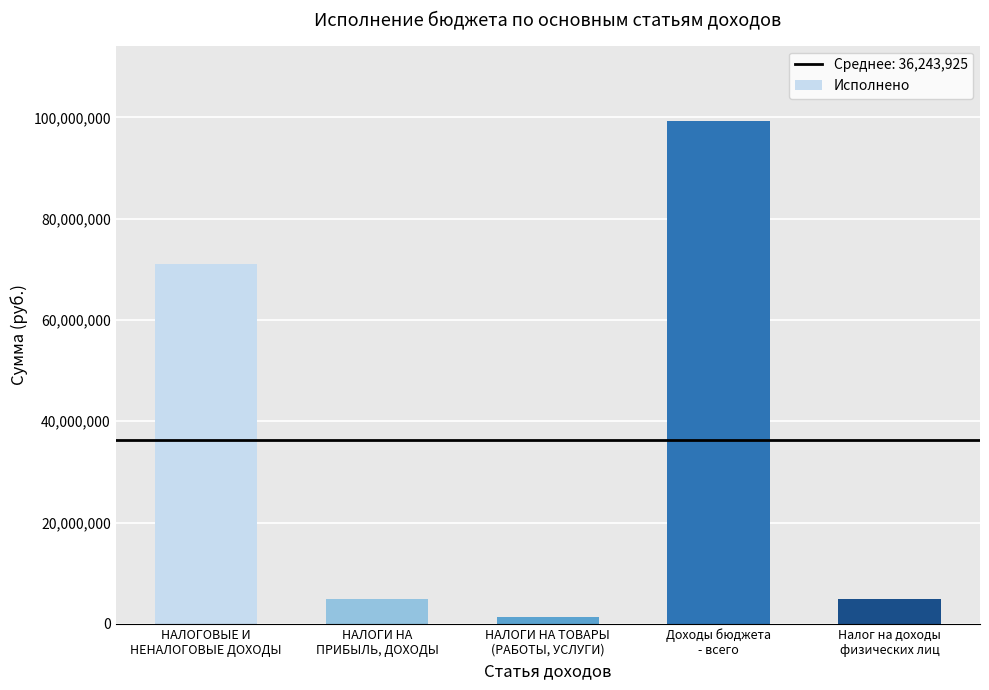

What is the greatest value displayed?

99249997.0